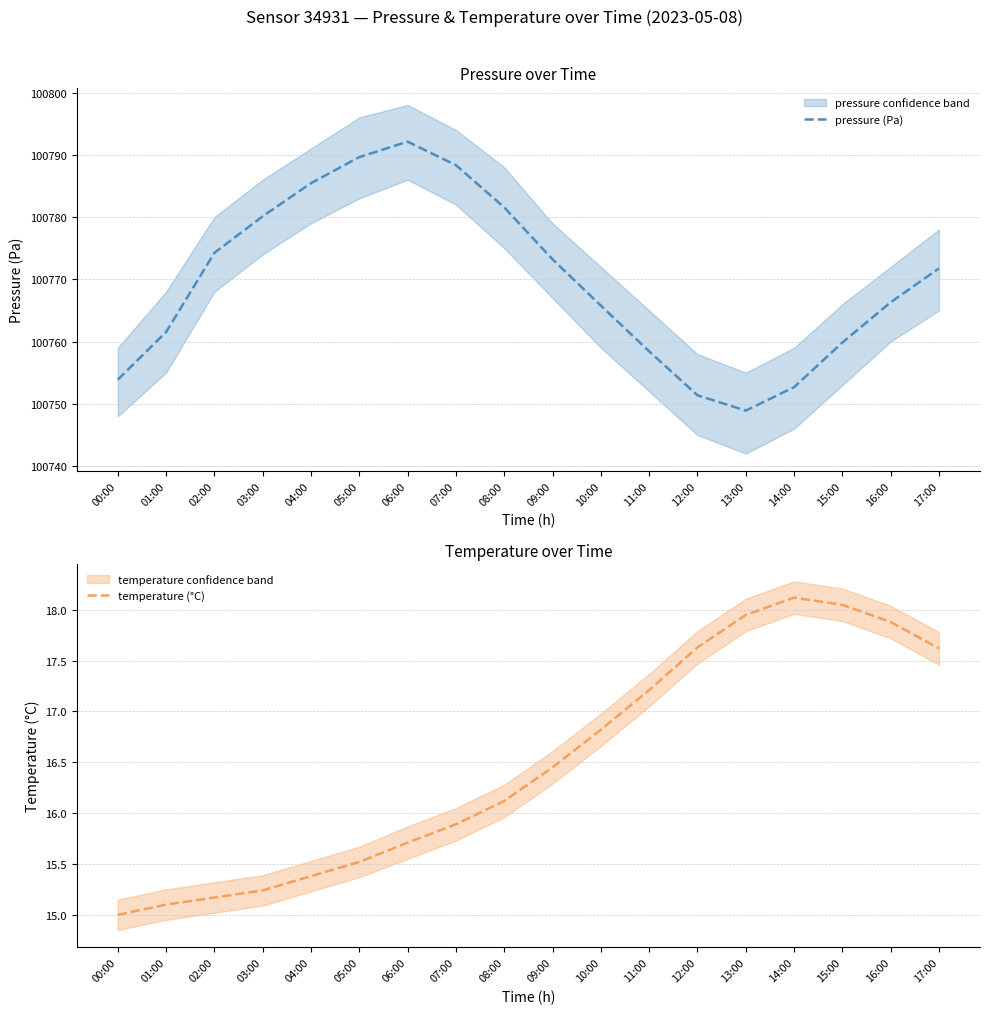

How many data points in temperature (°C) are less than 16?

8